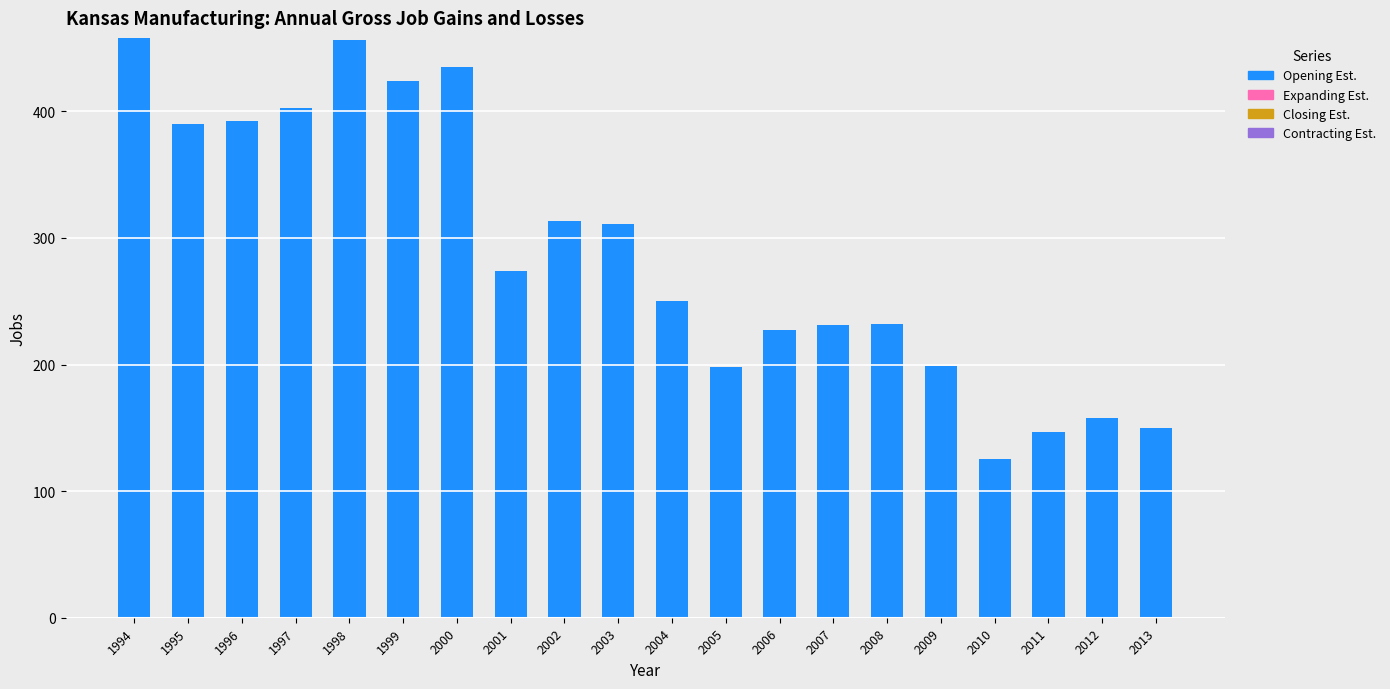

The chart shows a value of 403 at 1997. True or false?

True